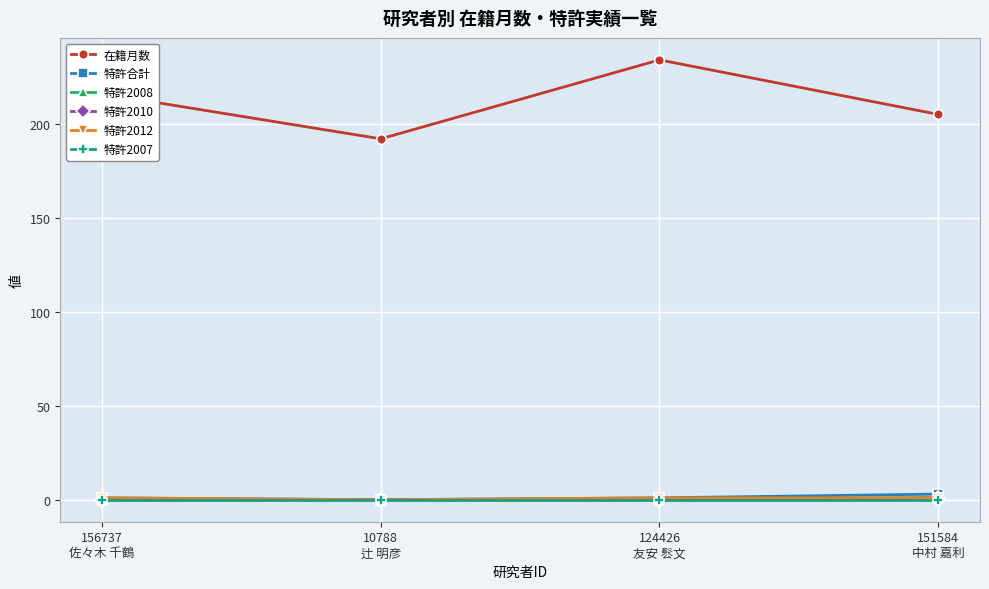

Which category has the highest value in the 特許合計 series?

151584
中村 嘉利